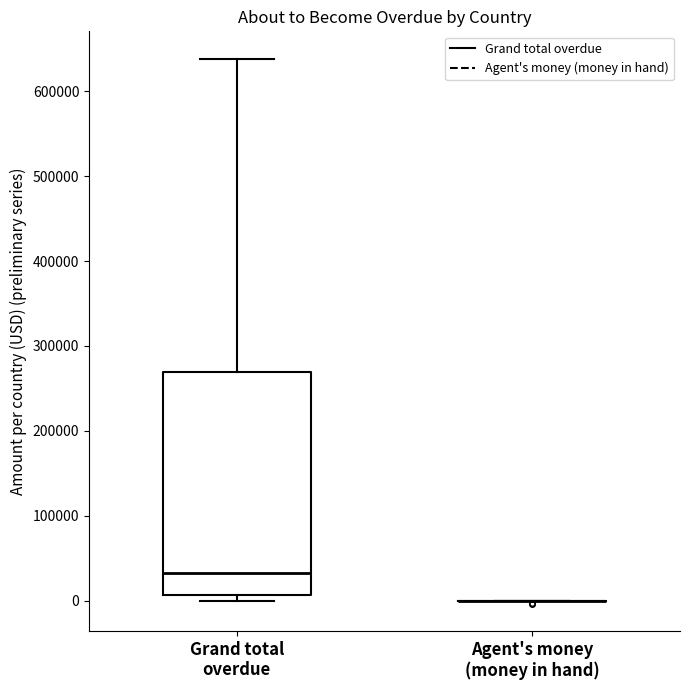

Where is the upper edge of the box for Grand total overdue on the y-axis? The values are not printed on the chart, so give them approximately, as read against the axis.

270000